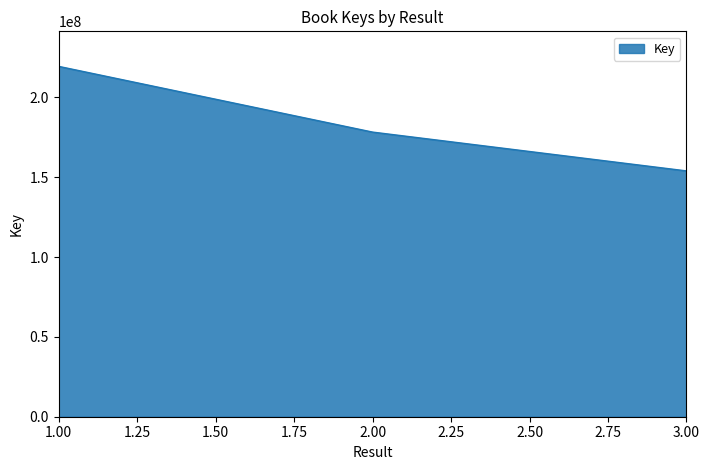

What is the average value?

183858356